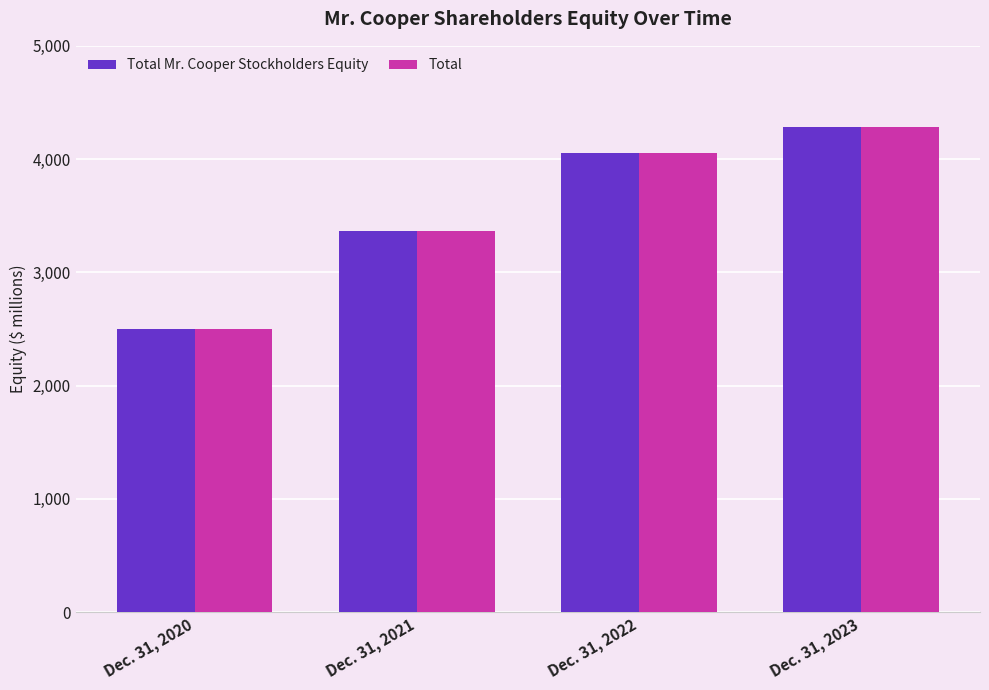

Which series has the largest range (max minus min)?

Total Mr. Cooper Stockholders Equity